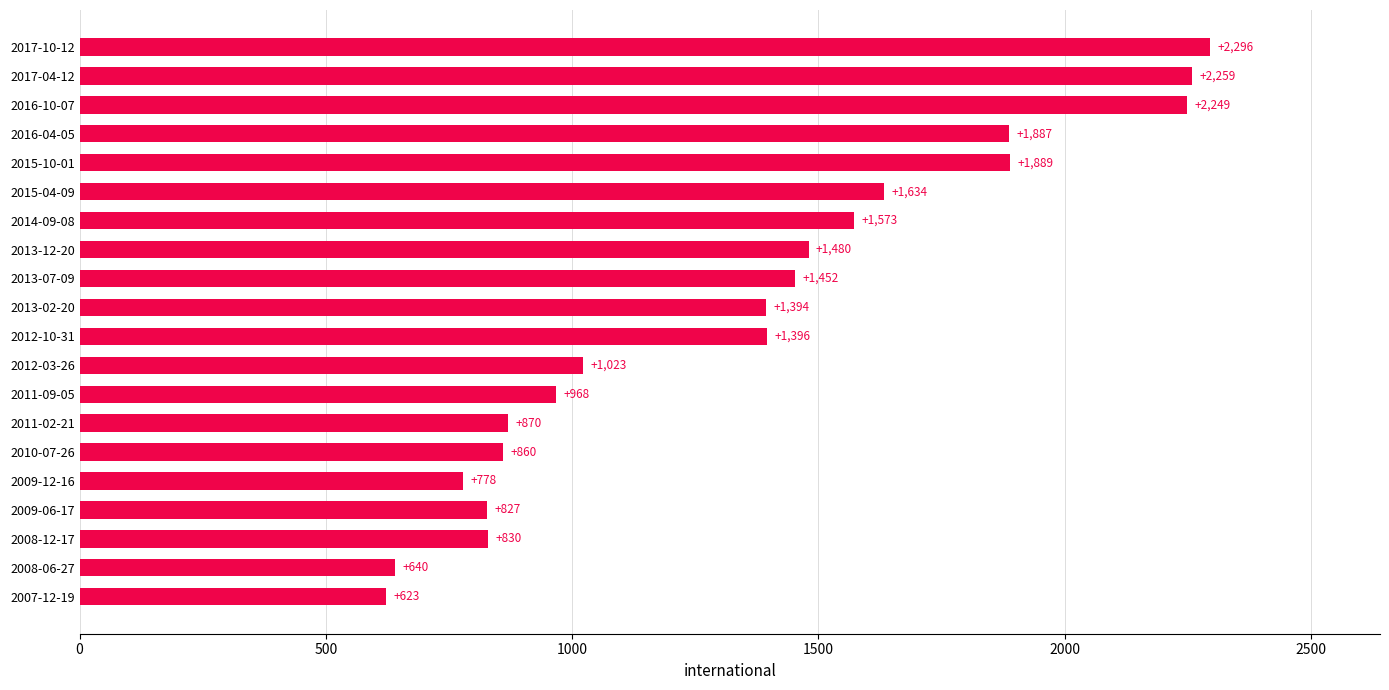

The value at 2011-09-05 is 968. True or false?

True